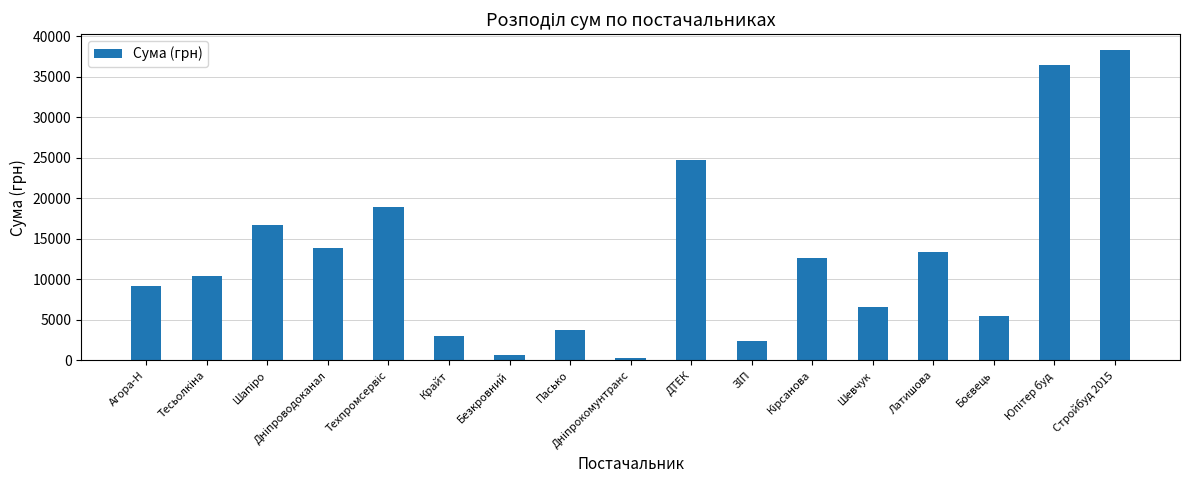

Which has a higher value, Пасько or Шевчук?

Шевчук